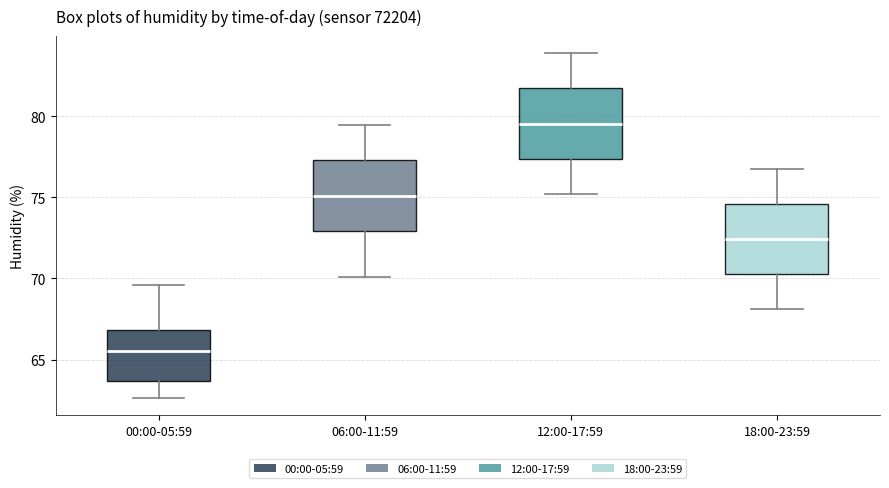

Which box has the lowest median line?

00:00-05:59